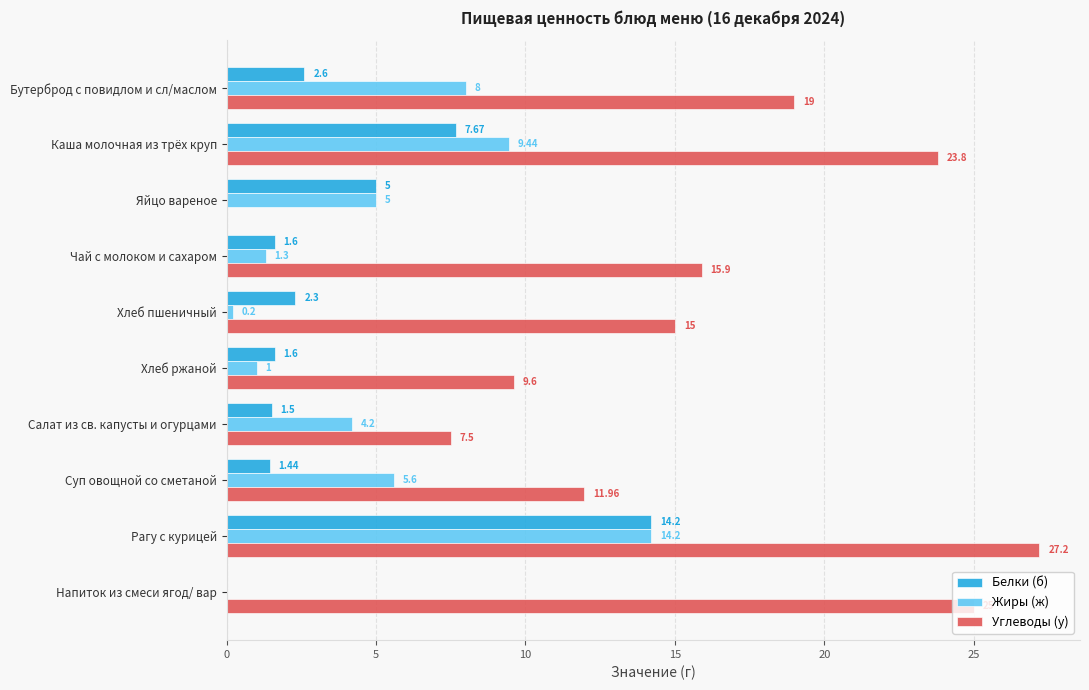

At which category is the sum across all series the highest?

Рагу с курицей